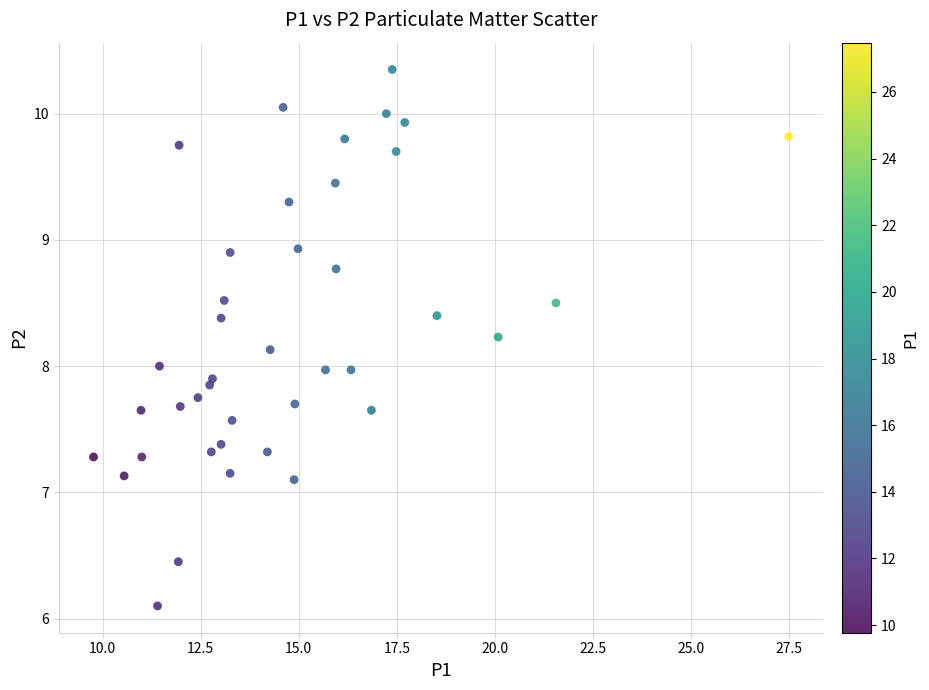

What is the range of X values (max minus min)?

17.7